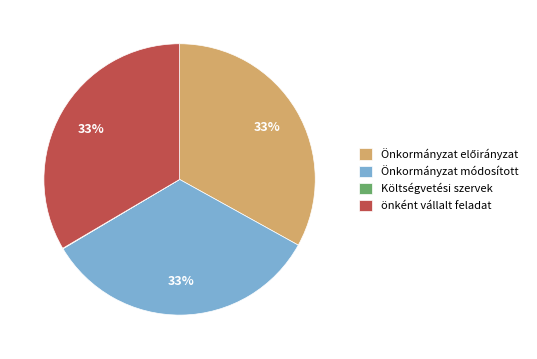

What percentage is the Önkormányzat módosított slice, to the nearest percent?

33%